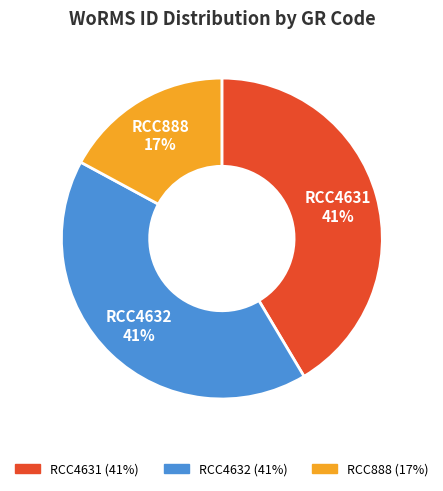

Which slice is the smallest?

RCC888